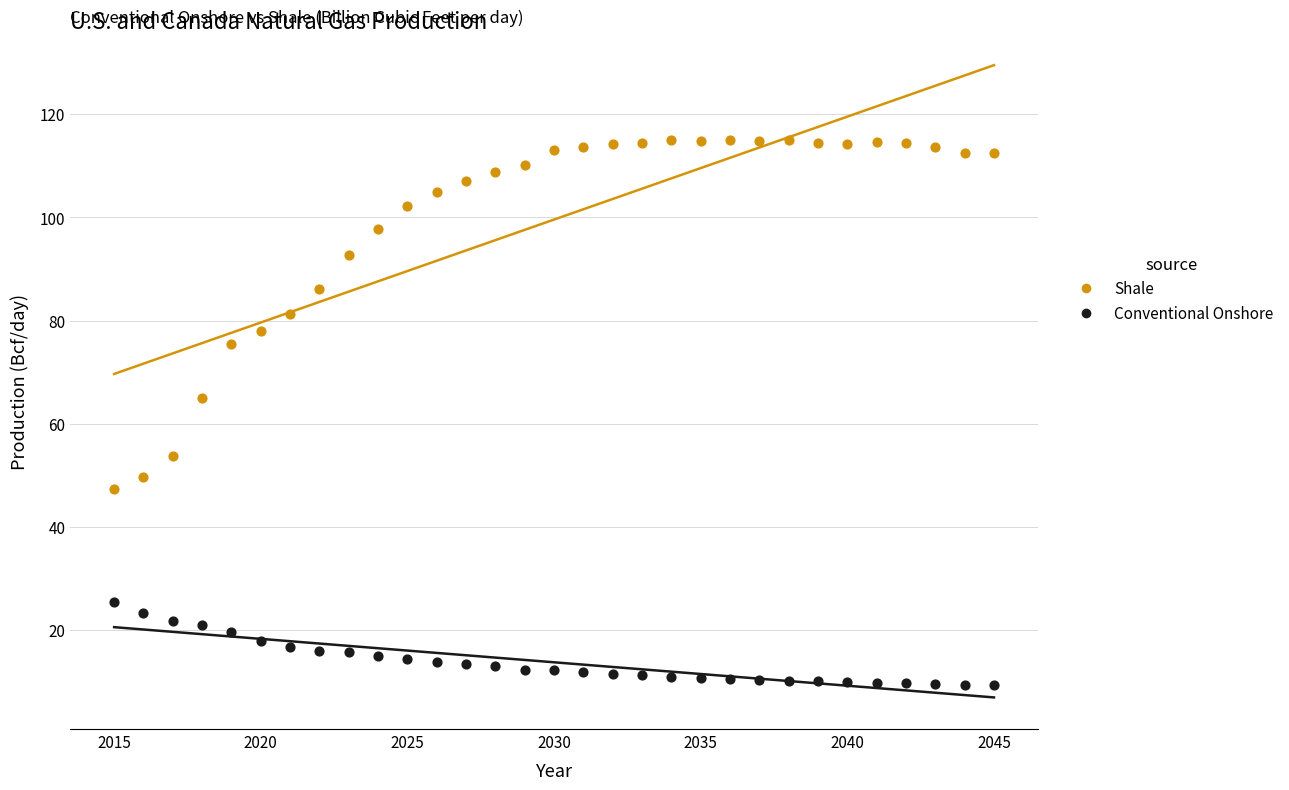

Which series contains the highest Y value?

Shale